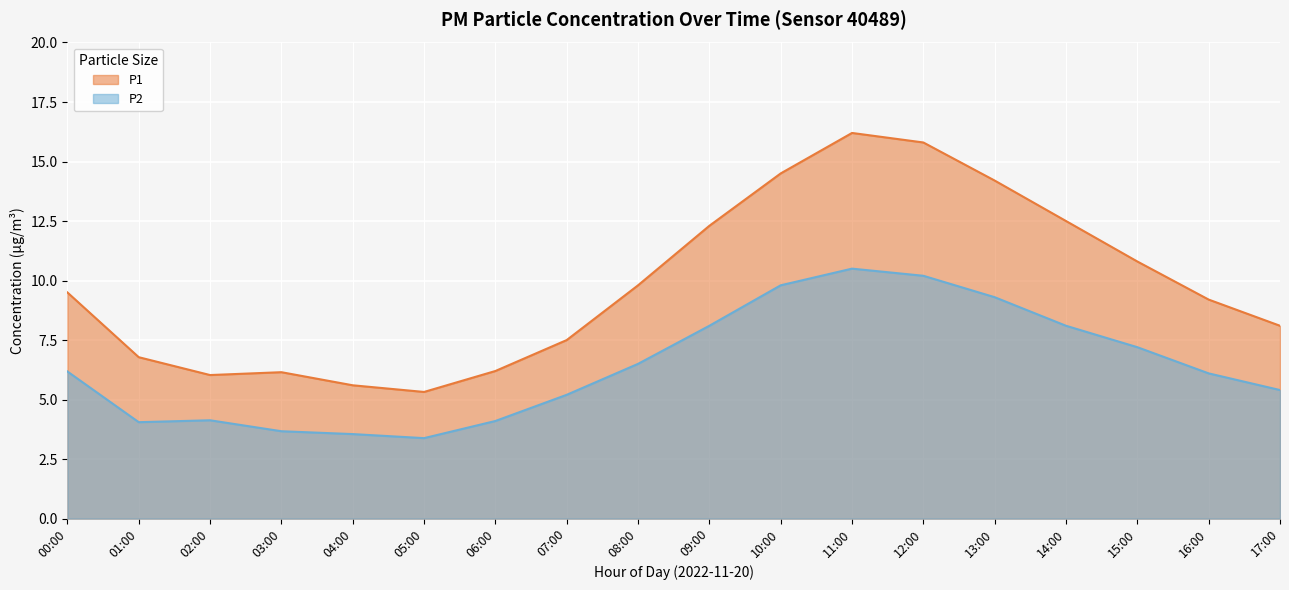

True or false: P1 has a value of 6.2 at 06:00.

True